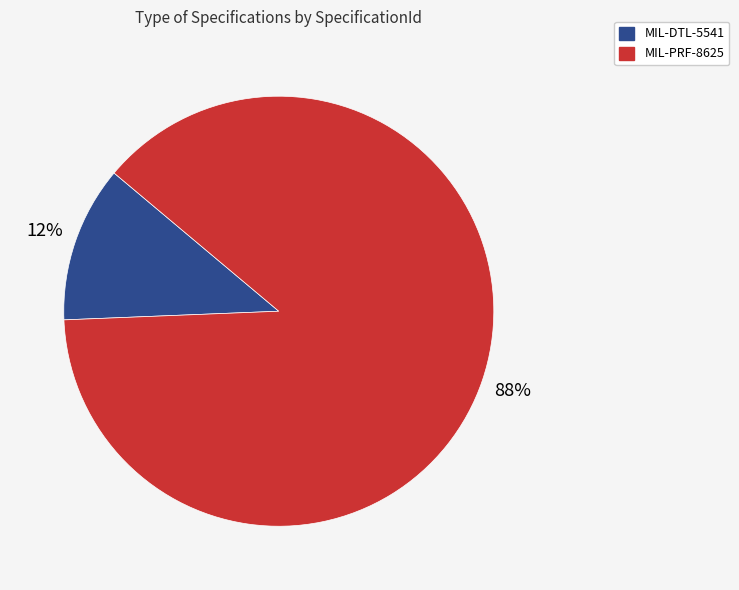

Combined, do MIL-DTL-5541 and MIL-PRF-8625 account for over 50%?

Yes